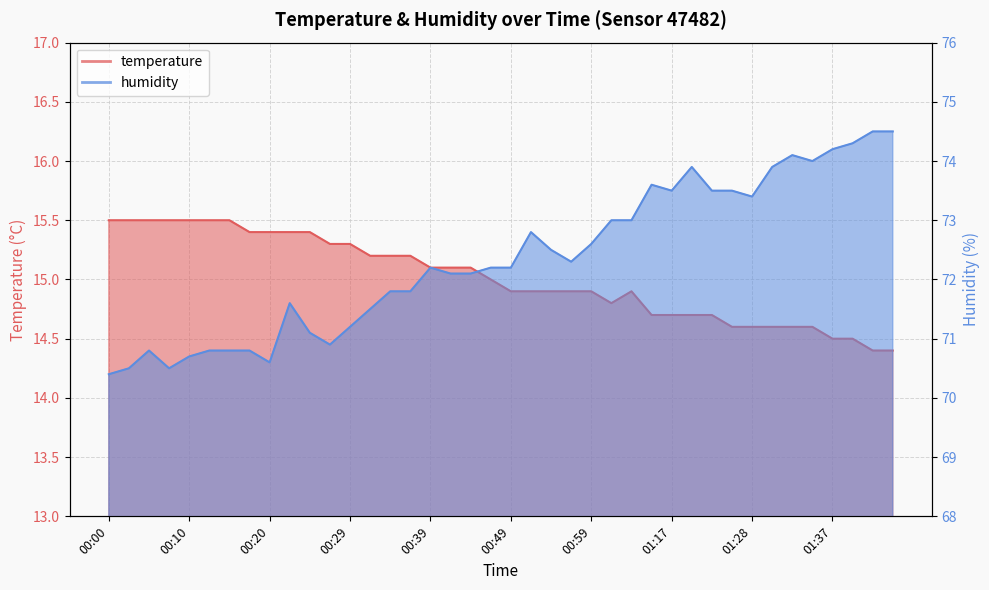

Reading left to right, extract all data points from this chart.

temperature: 15.5	15.5	15.5	15.5	15.5	15.5	15.5	15.4	15.4	15.4	15.4	15.3	15.3	15.2	15.2	15.2	15.1	15.1	15.1	15.0	14.9	14.9	14.9	14.9	14.9	14.8	14.9	14.7	14.7	14.7	14.7	14.6	14.6	14.6	14.6	14.6	14.5	14.5	14.4	14.4
humidity: 70.4	70.5	70.8	70.5	70.7	70.8	70.8	70.8	70.6	71.6	71.1	70.9	71.2	71.5	71.8	71.8	72.2	72.1	72.1	72.2	72.2	72.8	72.5	72.3	72.6	73.0	73.0	73.6	73.5	73.9	73.5	73.5	73.4	73.9	74.1	74.0	74.2	74.3	74.5	74.5